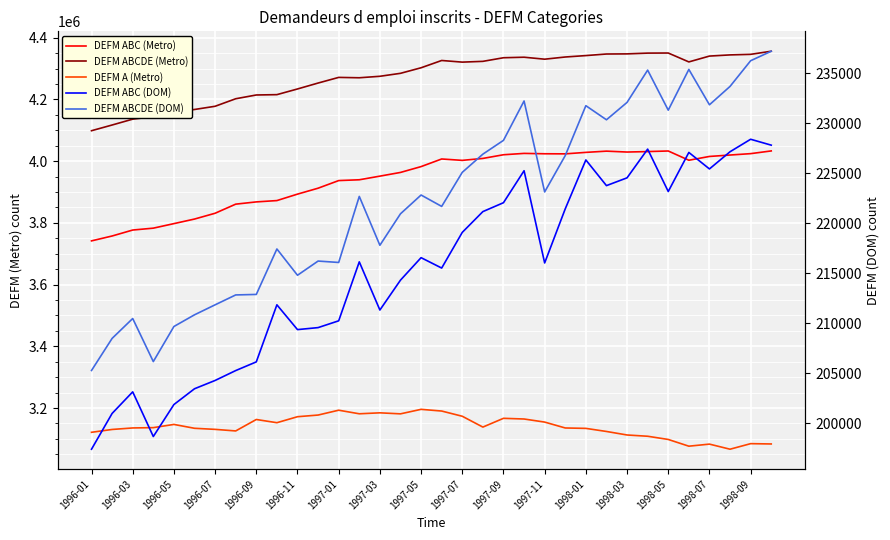

Is the value of DEFM ABC (Metro) at 25 greater than the value of DEFM ABC (DOM) at 26?

Yes